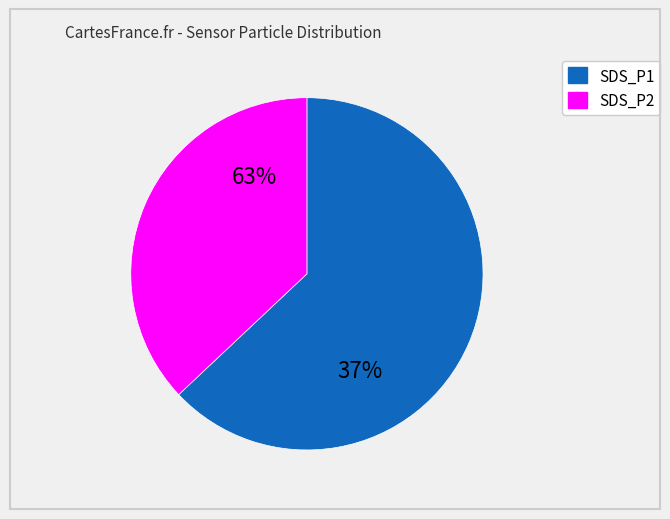

Which series has the largest range (max minus min)?

SDS_P1